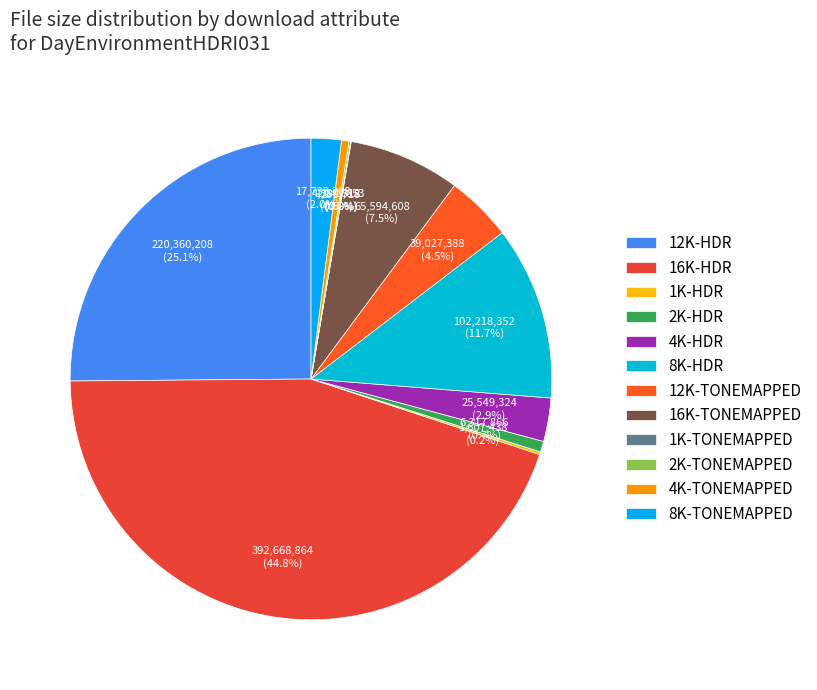

What is the change in value from 16K-HDR to 2K-TONEMAPPED?

-391625206